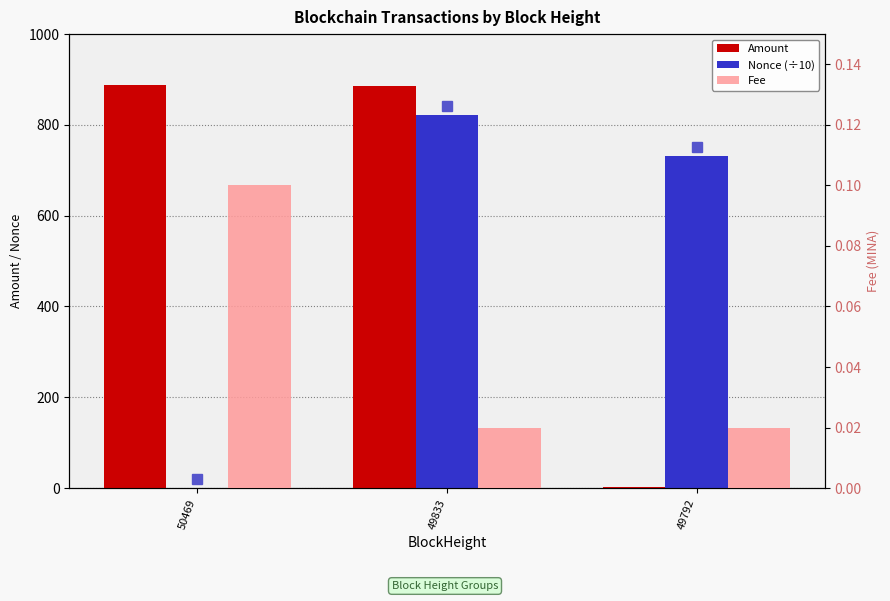

What is the average value of the Amount series?

591.8